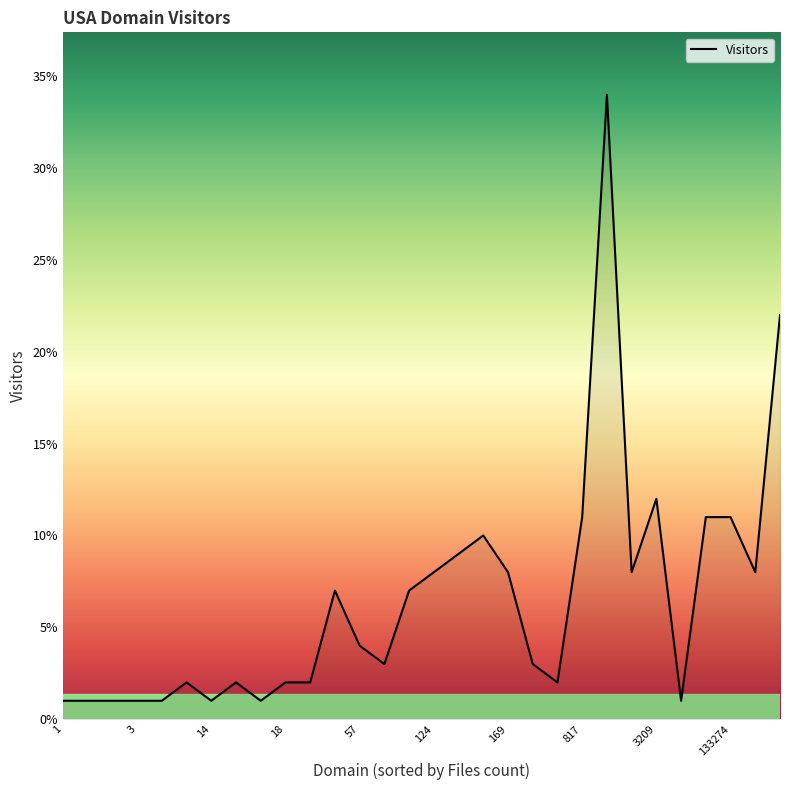

What is the maximum value shown in the chart?

34